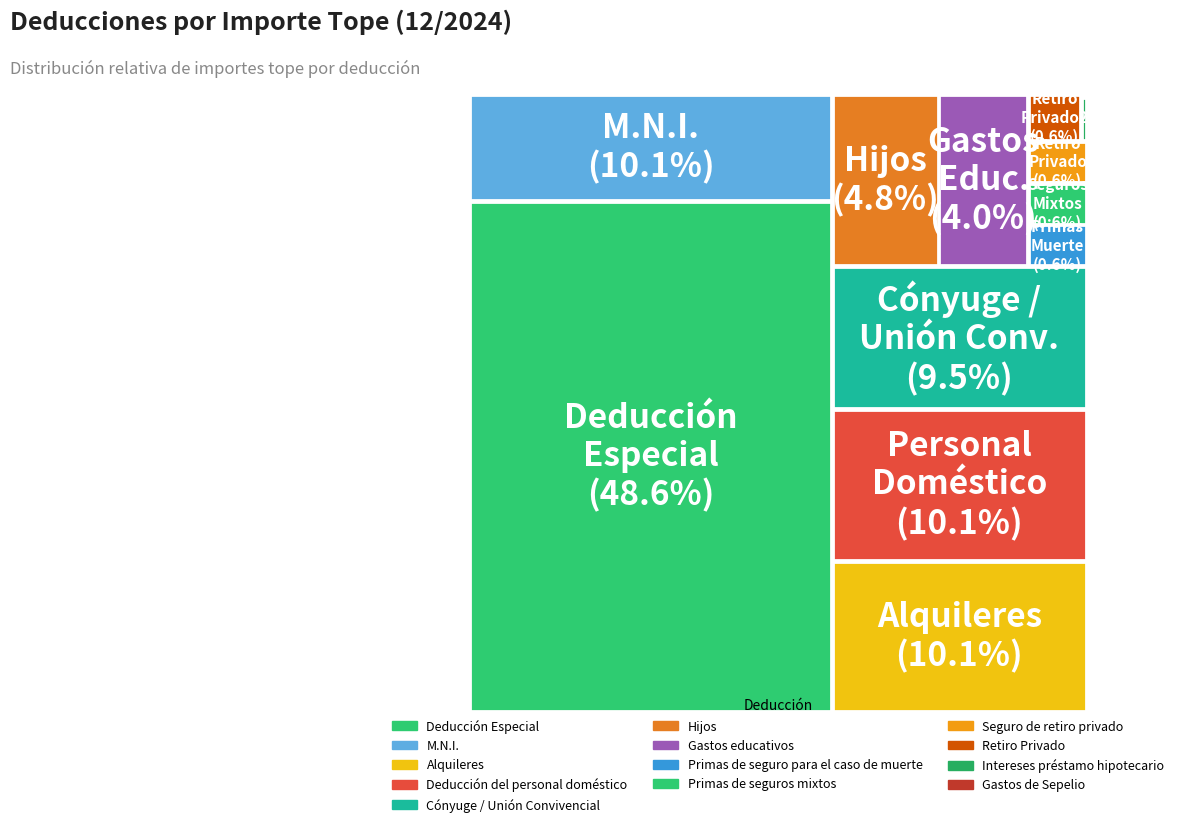

What is the change in value from Deducción del personal doméstico to Retiro Privado?

-2895189.6